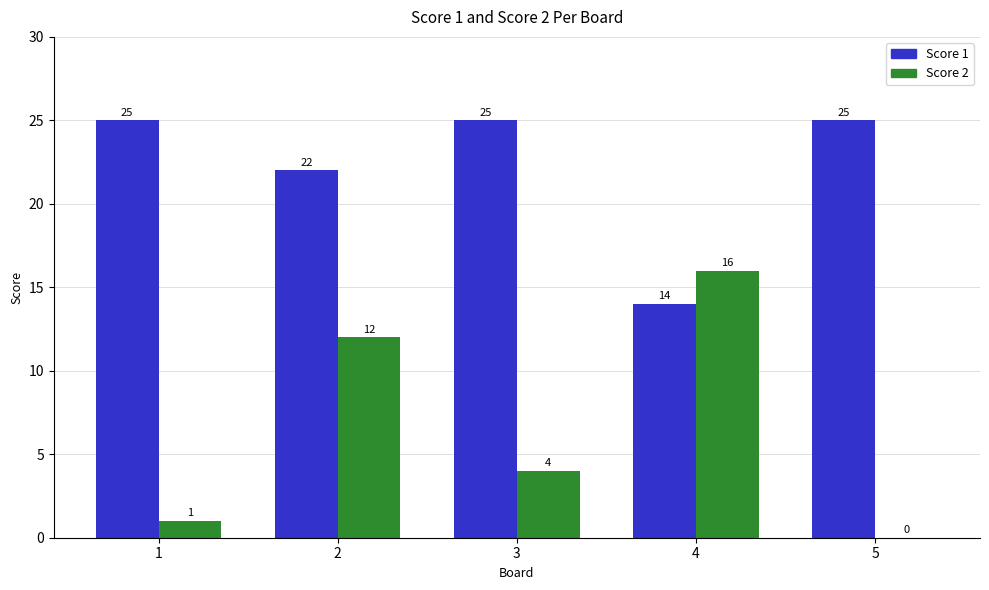

What is the sum of the Score 2 values at 4 and 3?

20